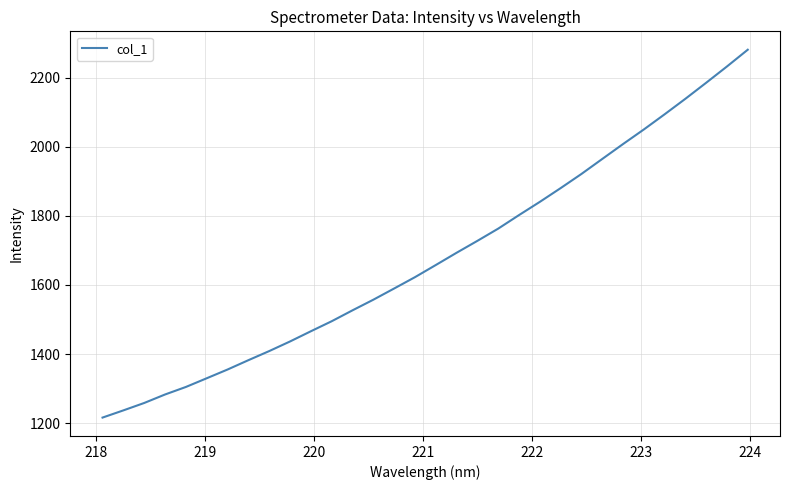

What is the greatest value displayed?

2280.8